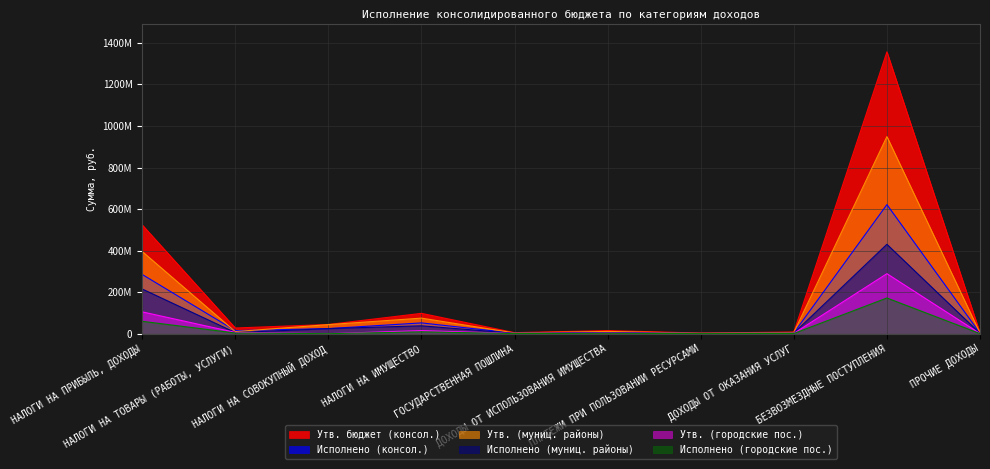

What is the label of the 6th point from the left?

ДОХОДЫ ОТ ИСПОЛЬЗОВАНИЯ ИМУЩЕСТВА